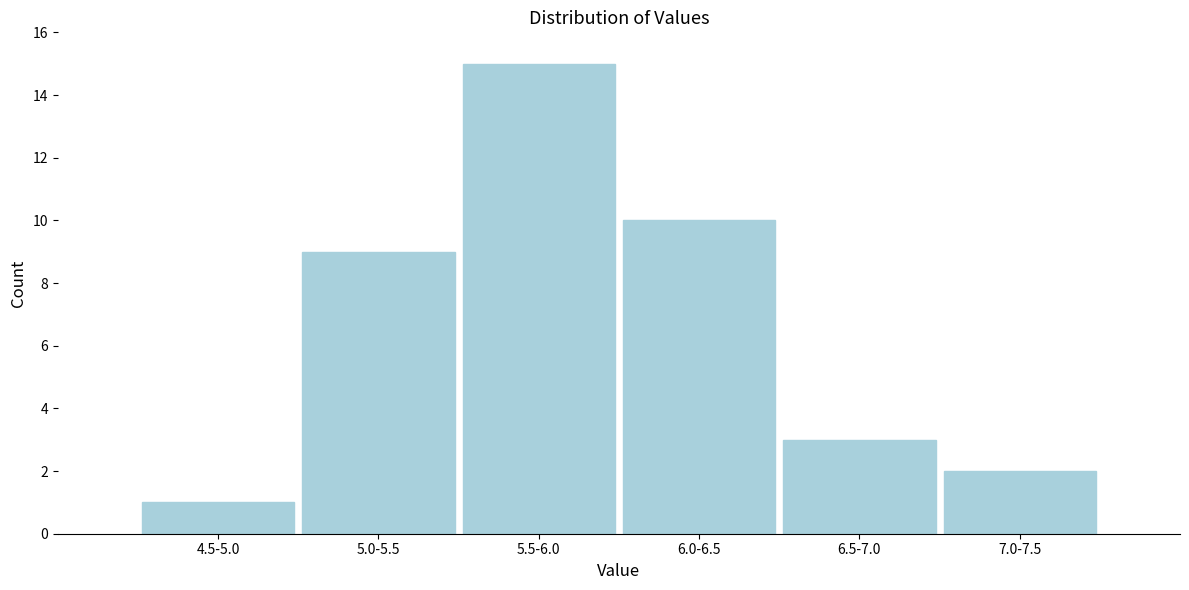

Reading left to right, transcribe all the data shown in this chart.

4.5-5.0=1	5.0-5.5=9	5.5-6.0=15	6.0-6.5=10	6.5-7.0=3	7.0-7.5=2